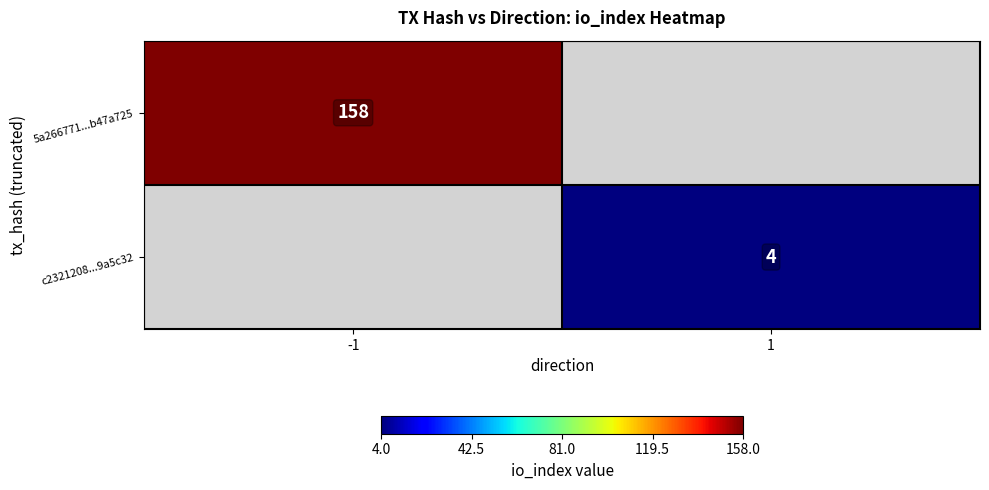

The value of 5a266771...b47a725 at -1 is 158. True or false?

True